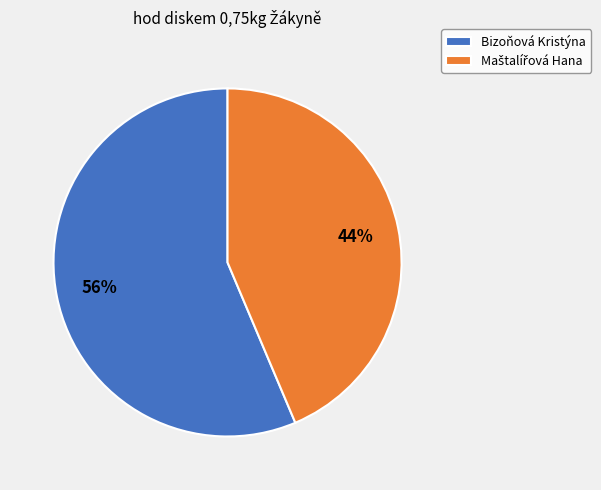

What is the largest slice in the pie chart?

Bizoňová Kristýna